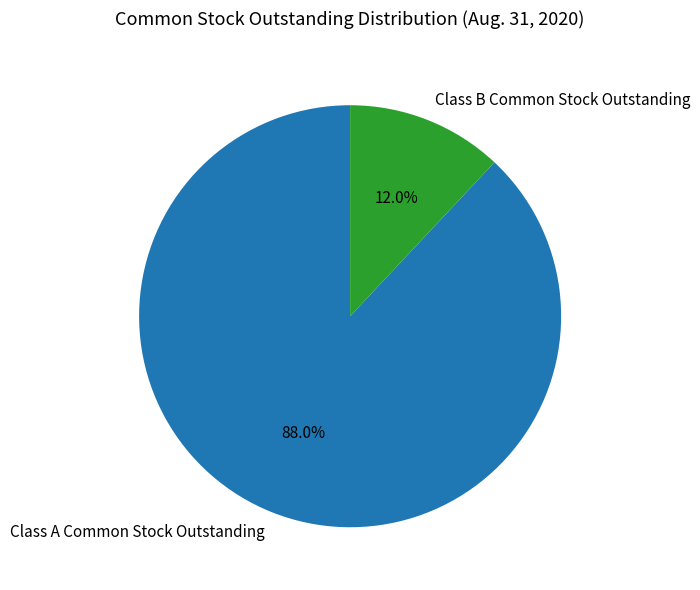

What is the smallest slice in the pie chart?

Class B Common Stock Outstanding